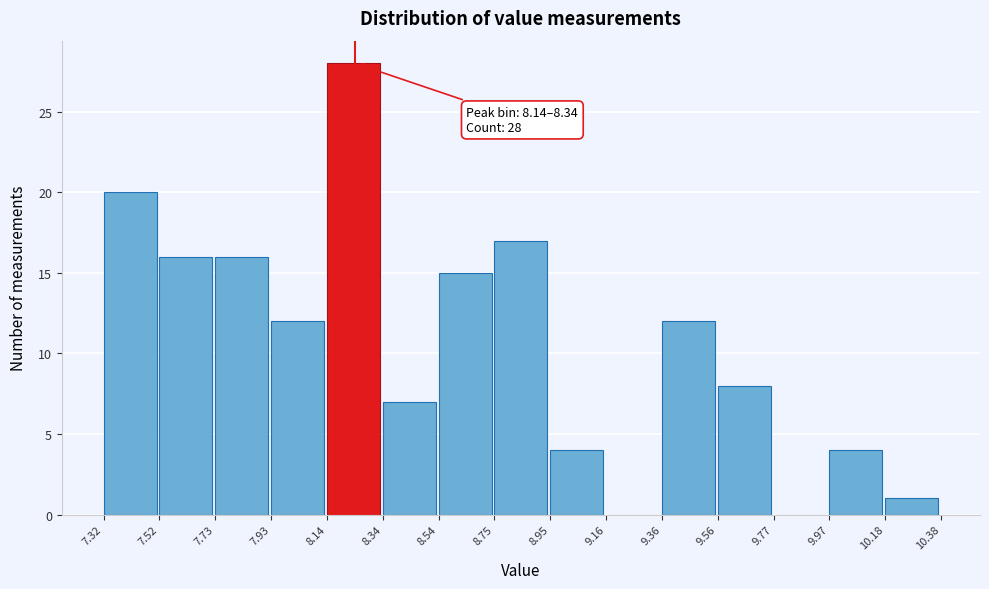

Which range on the x-axis has the tallest bar?

8.14 to 8.34